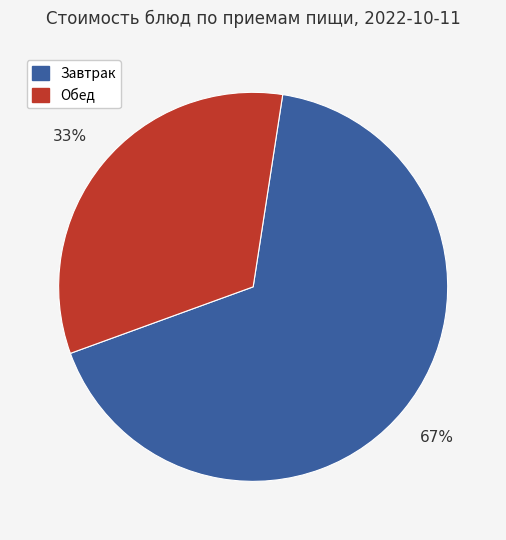

To the nearest percent, what is the difference between the largest and smallest slice percentages?

34%